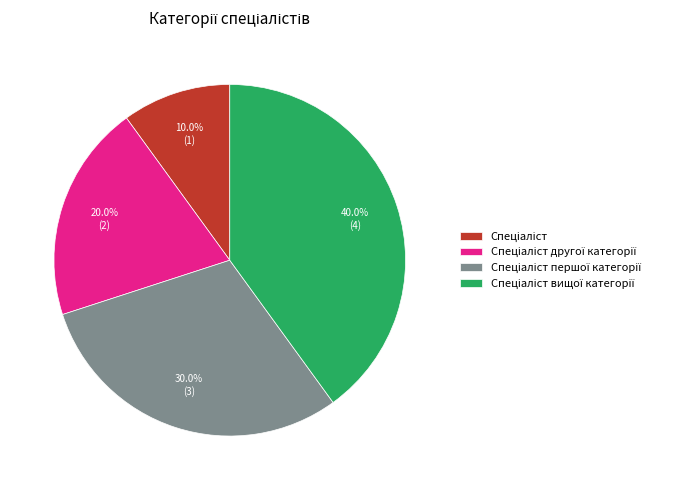

Is there any slice that represents more than half of the pie?

No